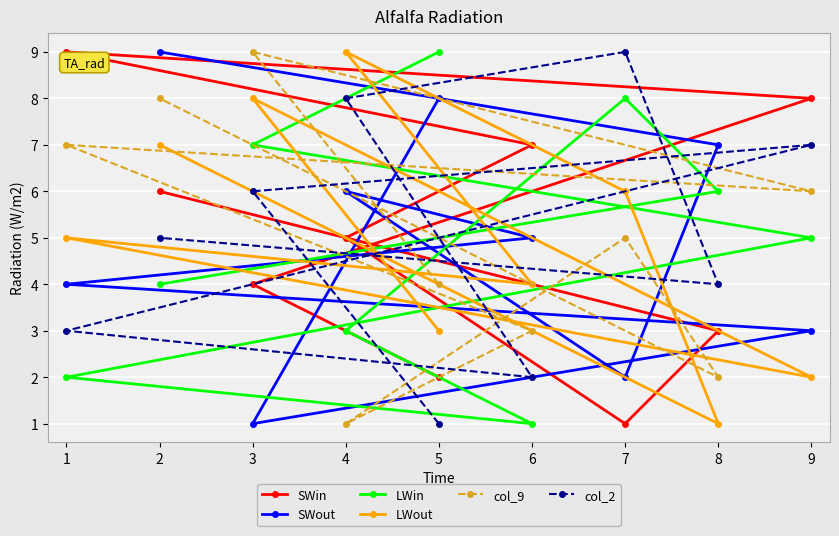

What is the spread (max minus min) of values at 4?

8